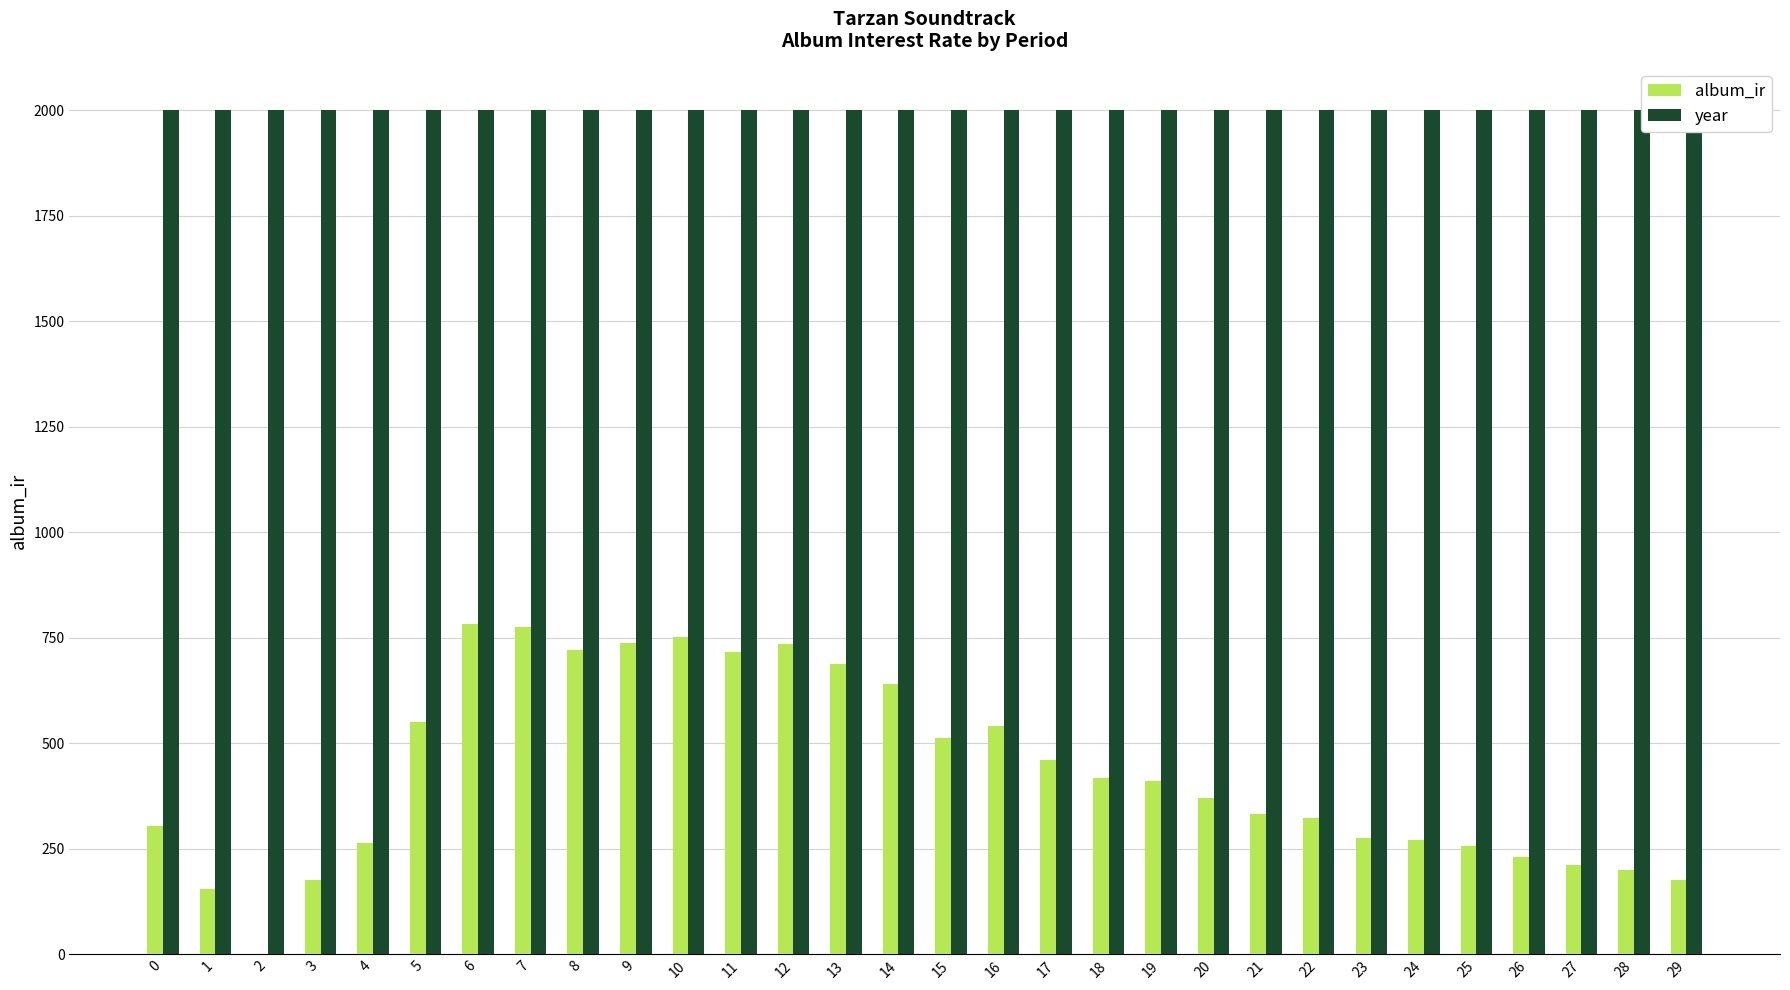

Are the bars horizontal?

No